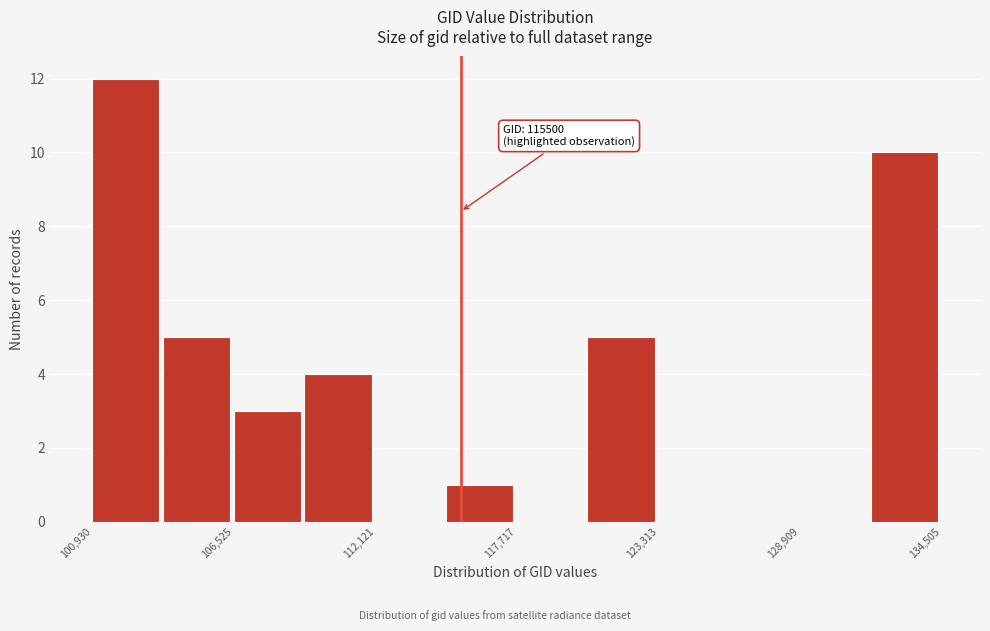

Read against the x-axis, roughly where is the centre of the tallest bar?

102000